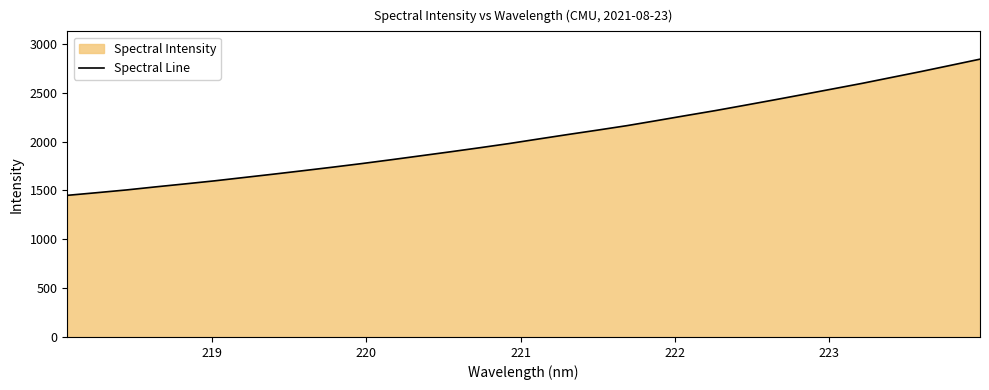

What is the sum of all values?

65740.8